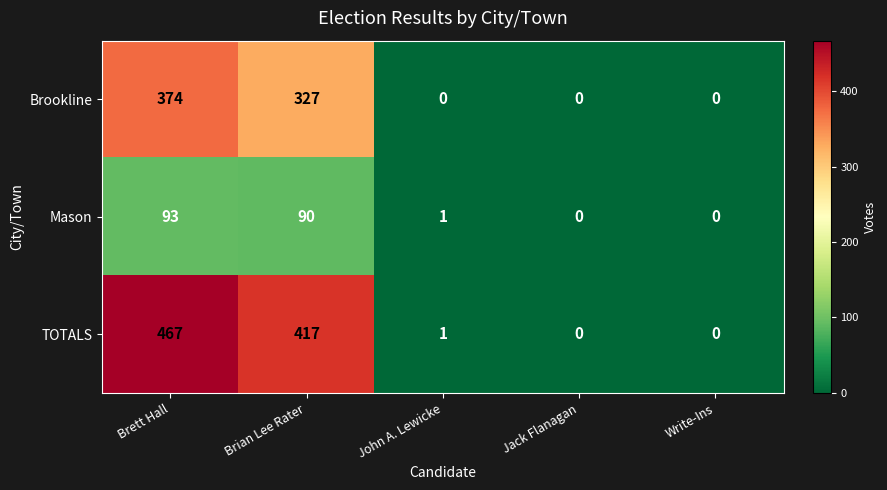

Reading left to right, transcribe all the data shown in this chart.

Brookline: 374	327	0	0	0
Mason: 93	90	1	0	0
TOTALS: 467	417	1	0	0